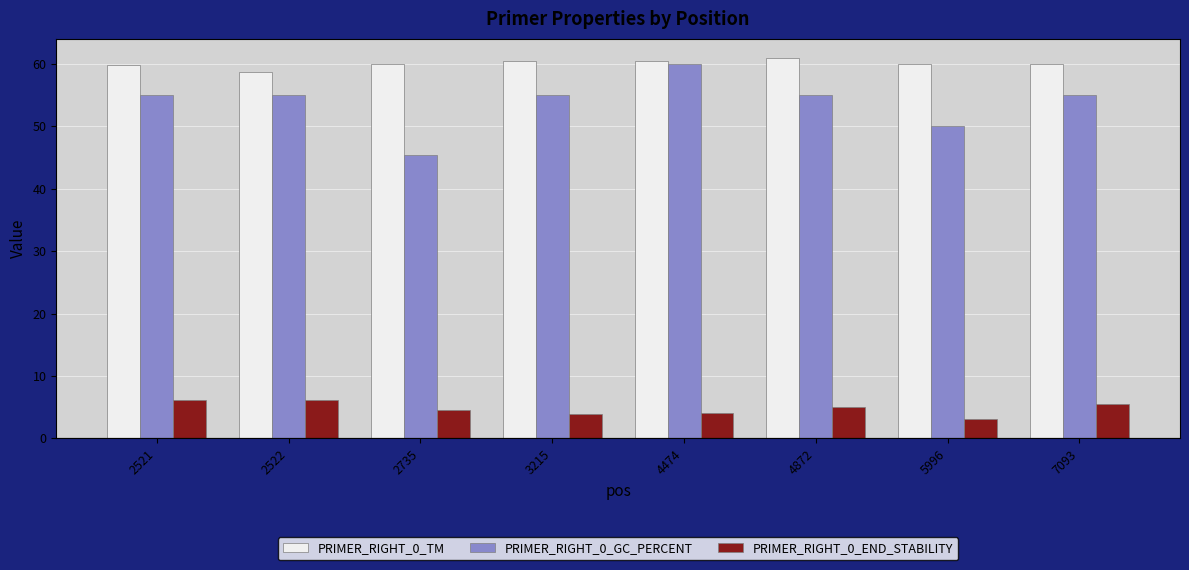

What is the difference between the PRIMER_RIGHT_0_TM values at 3215 and 4872?

0.4